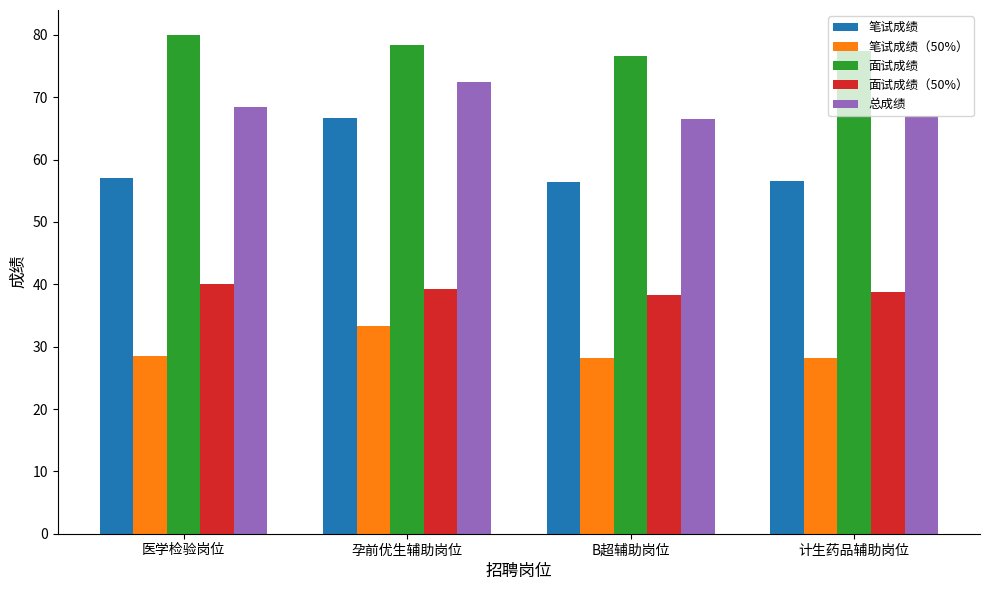

What is the difference between the 总成绩 values at 医学检验岗位 and B超辅助岗位?

2.0